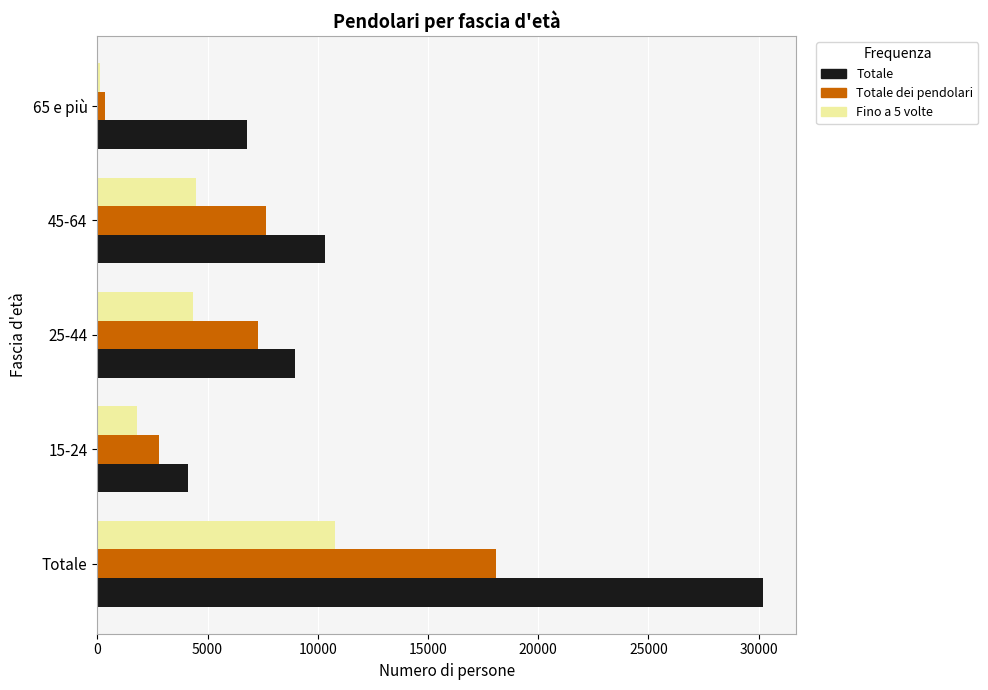

How many data points does each series have?

5